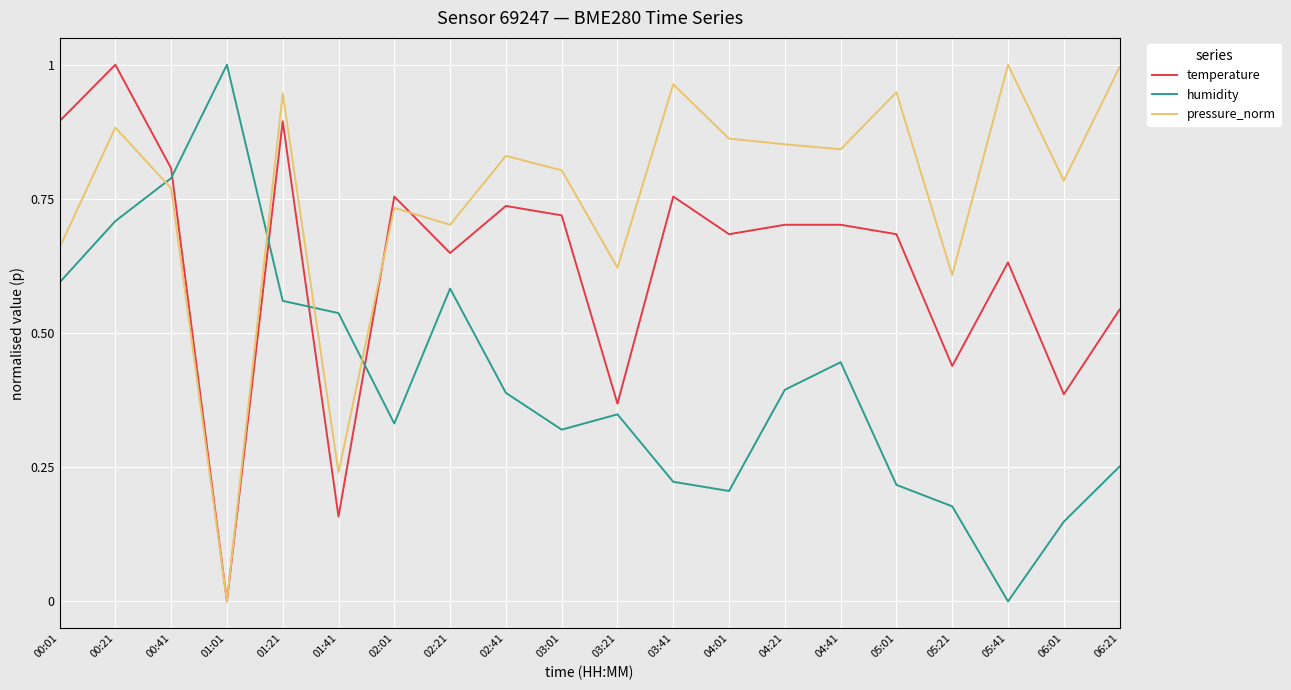

List the series in order of their overall mean, highest first.

pressure_norm, temperature, humidity